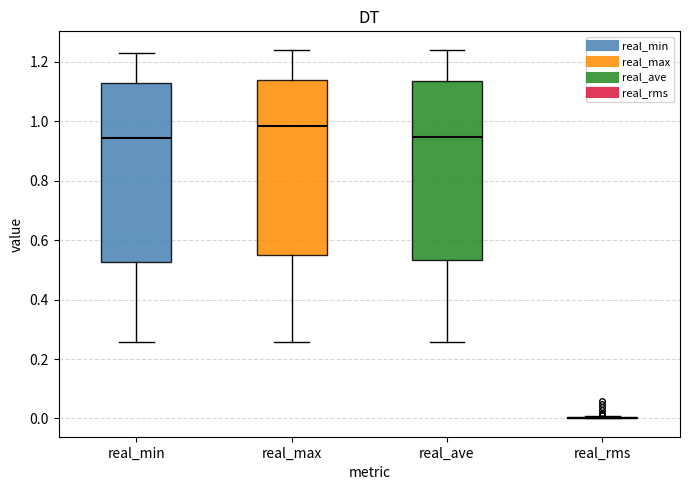

Where does the lower whisker of the box for real_min end on the y-axis? The values are not printed on the chart, so give them approximately, as read against the axis.

0.26